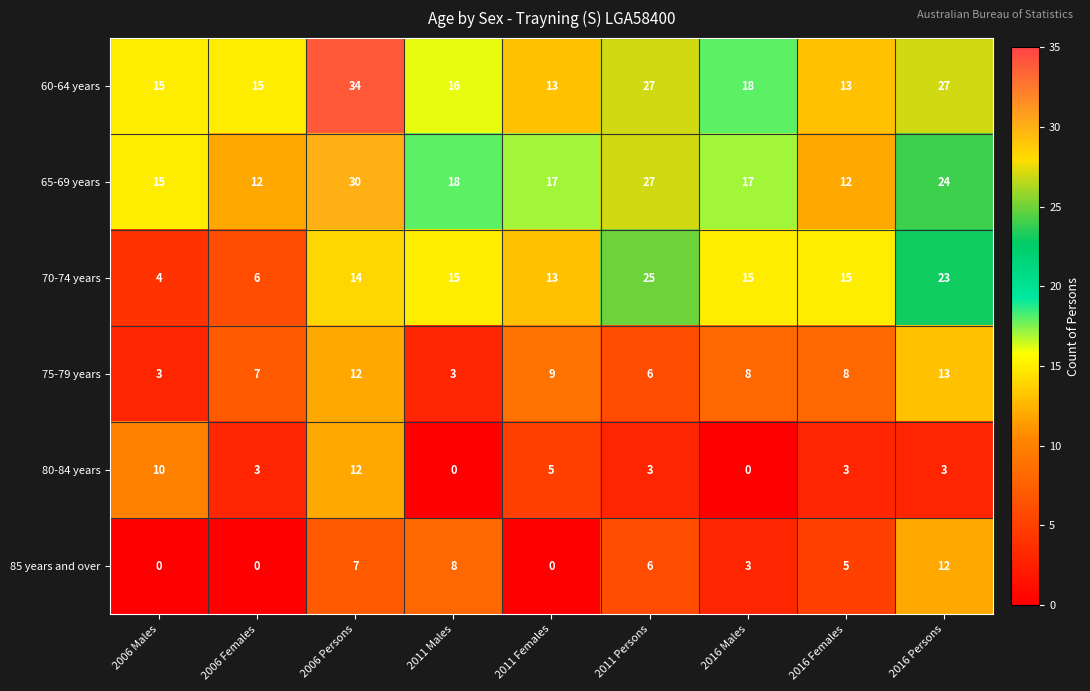

What is the sum of the 85 years and over values at 2011 Females and 2016 Males?

3